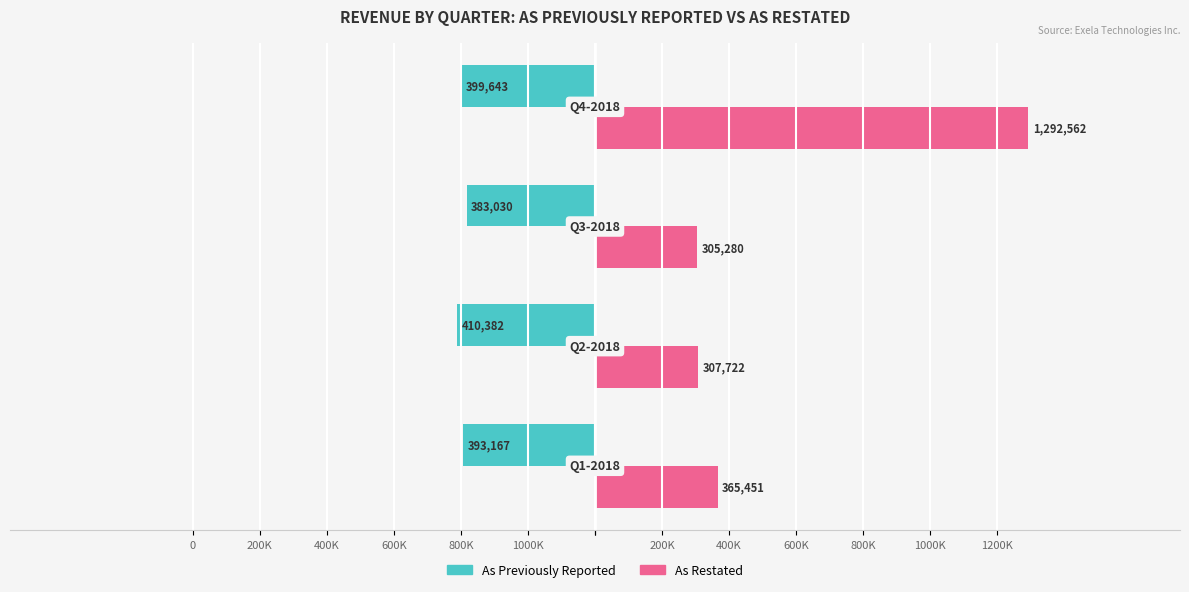

What is the maximum value for As Previously Reported?

-383030